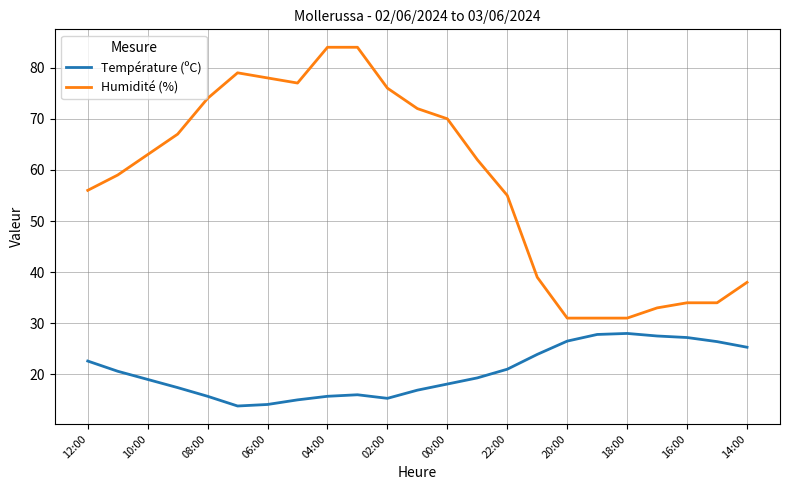

Which series has the widest spread of values?

Humidité (%)